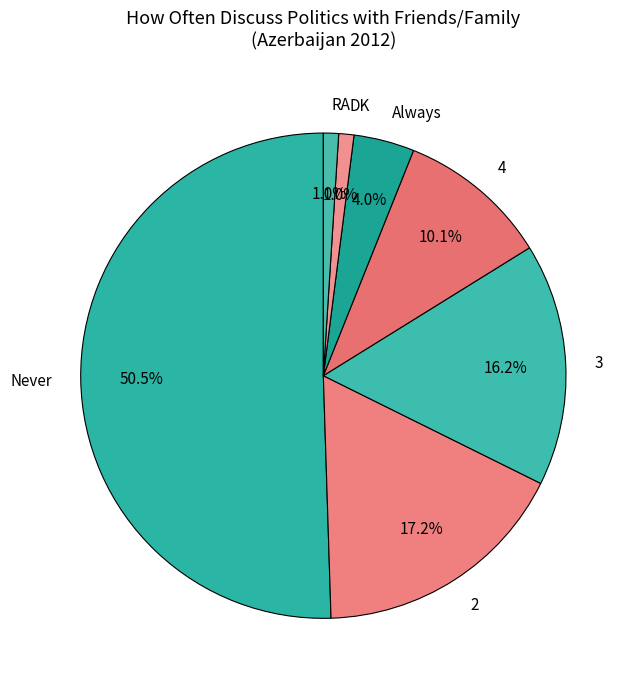

Is Always the majority of the pie?

No